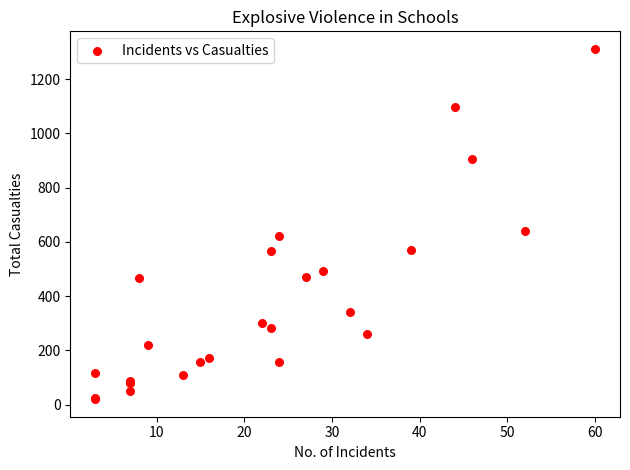

What Y value in the scatter plot is closest to 666?

642